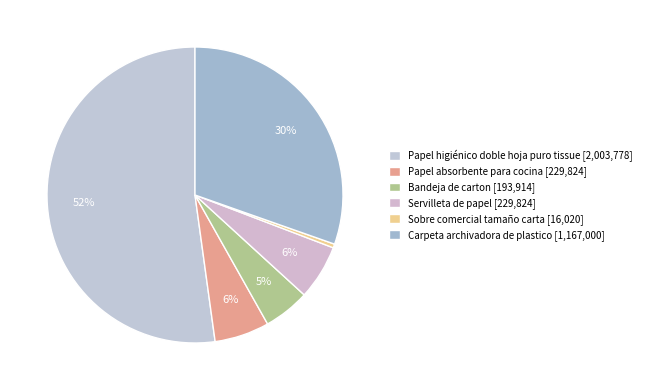

Rank the categories by value from lowest to highest.

Sobre comercial tamaño carta, Bandeja de carton, Papel absorbente para cocina, Servilleta de papel, Carpeta archivadora de plastico, Papel higiénico doble hoja puro tissue